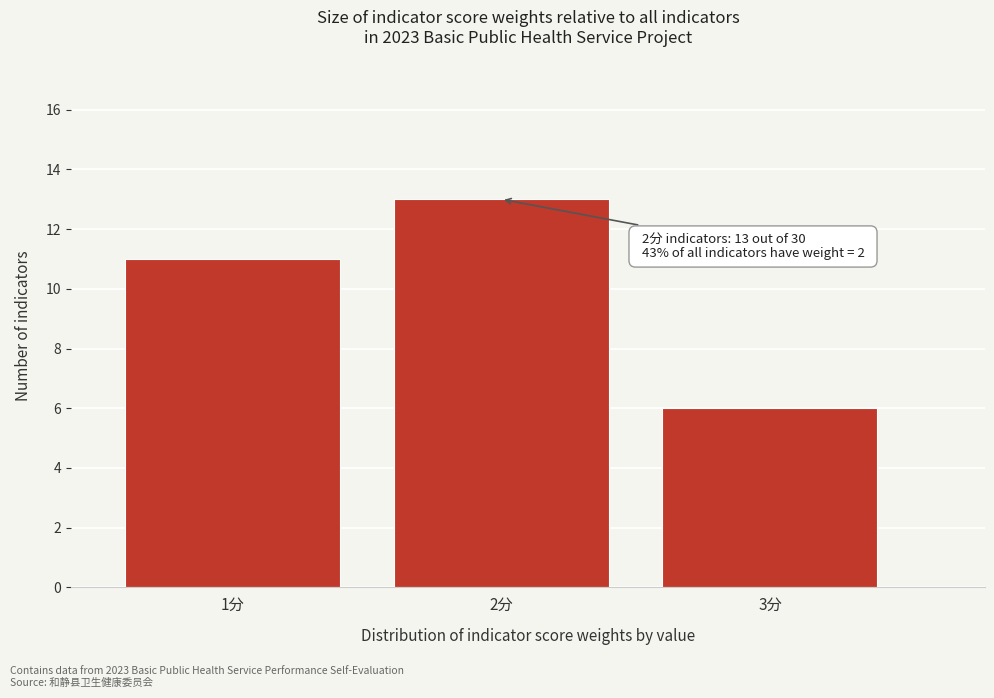

Reading right to left, list all the values displayed in this chart.

6	13	11